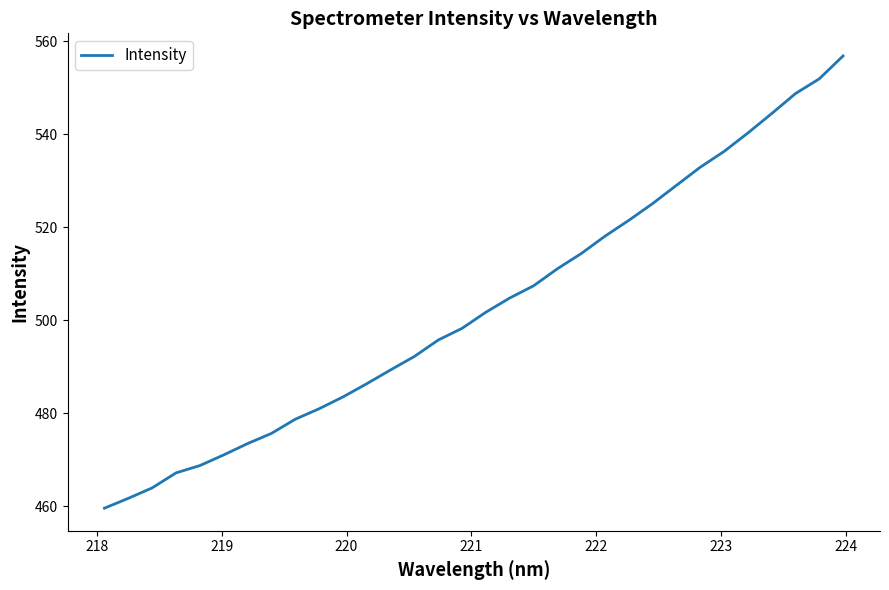

What is the maximum value shown in the chart?

556.8